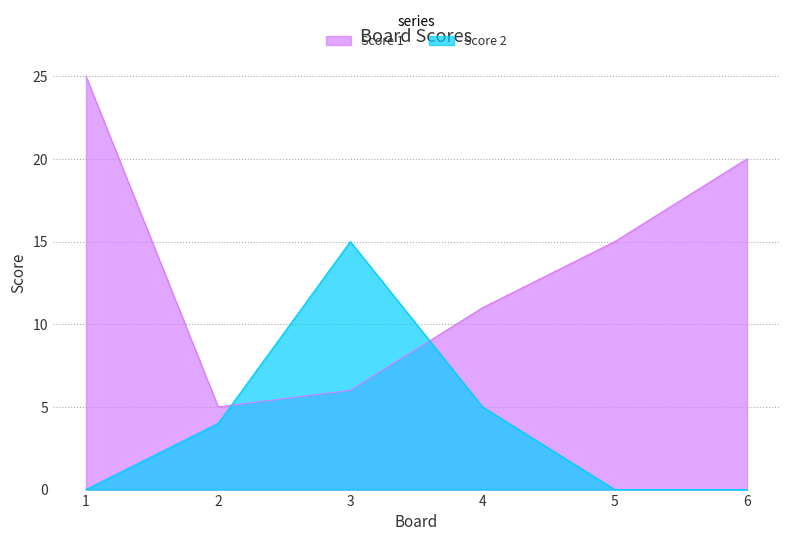

Is it true that Score 2 equals 4 at 2?

True